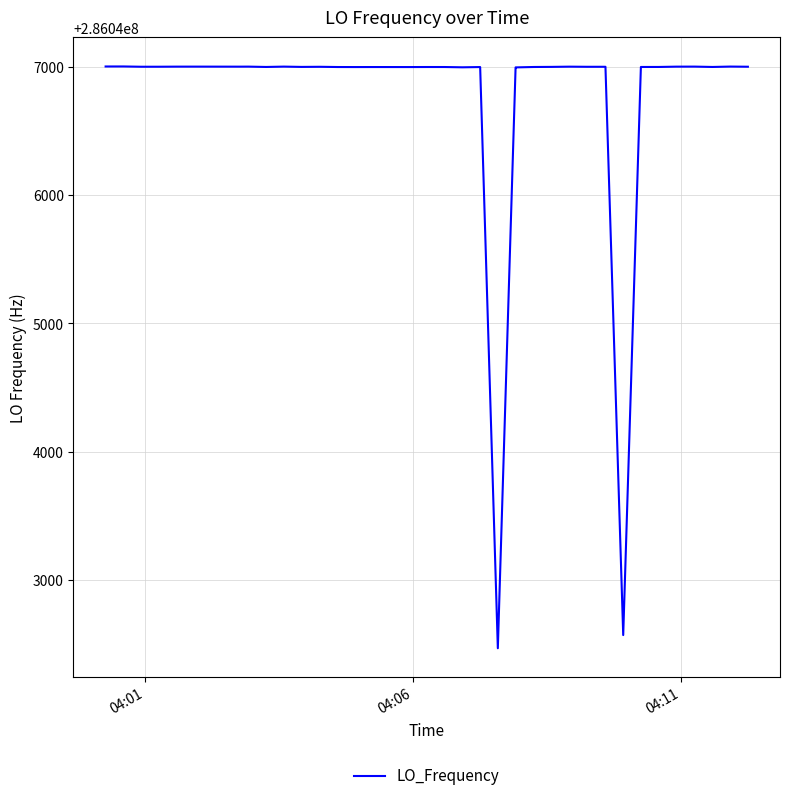

What is the difference between the maximum and minimum values?

4535.5